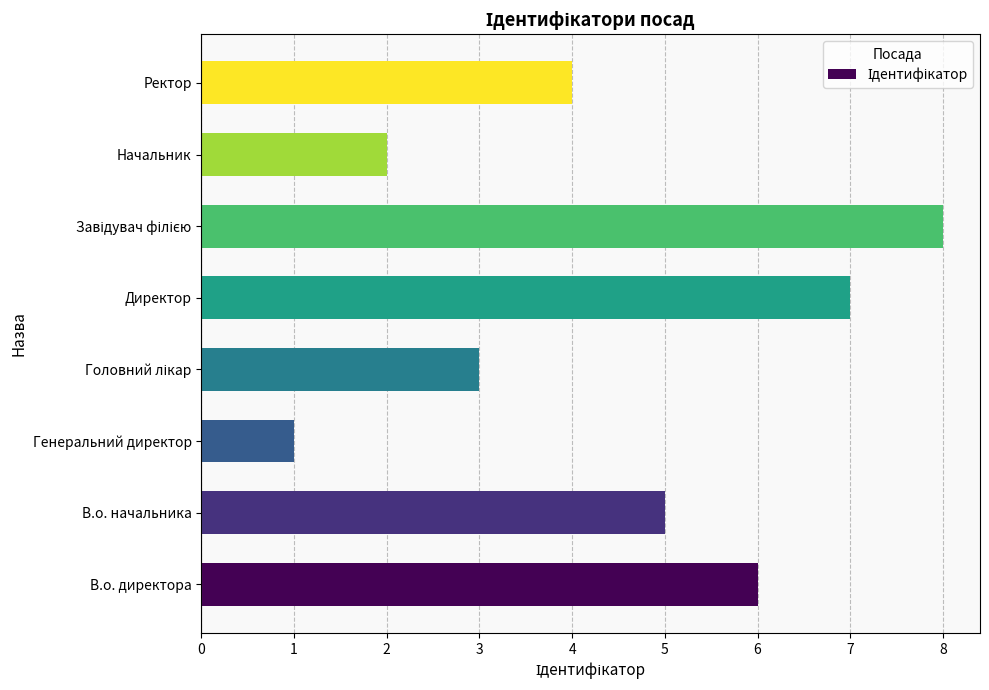

Which label corresponds to the smallest value in the chart?

Генеральний директор